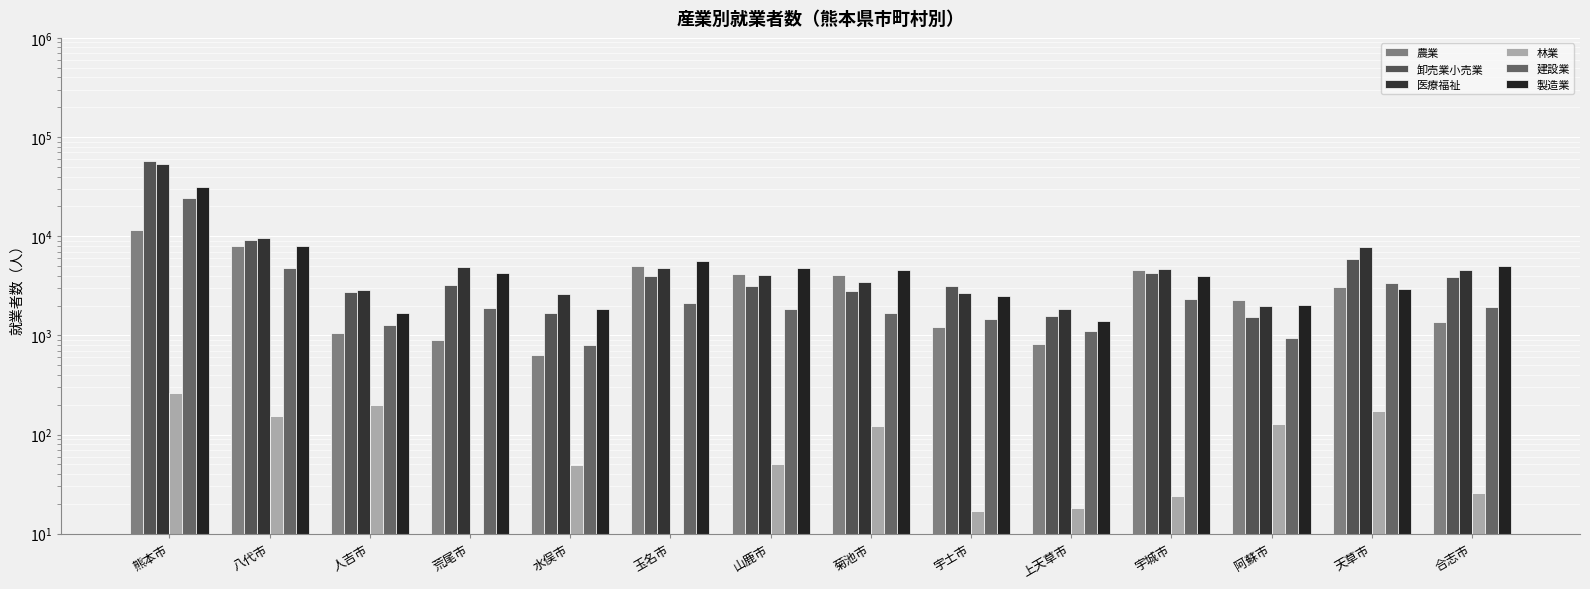

Reading left to right, list all the values displayed in this chart.

農業: 熊本市=11473	八代市=7968	人吉市=1055	荒尾市=893	水俣市=627	玉名市=4973	山鹿市=4157	菊池市=4042	宇土市=1227	上天草市=828	宇城市=4532	阿蘇市=2274	天草市=3061	合志市=1354
卸売業小売業: 熊本市=57691	八代市=9196	人吉市=2767	荒尾市=3258	水俣市=1664	玉名市=3975	山鹿市=3157	菊池市=2816	宇土市=3160	上天草市=1559	宇城市=4240	阿蘇市=1536	天草市=5890	合志市=3844
医療福祉: 熊本市=53806	八代市=9655	人吉市=2878	荒尾市=4881	水俣市=2618	玉名市=4764	山鹿市=4052	菊池市=3492	宇土市=2691	上天草市=1851	宇城市=4676	阿蘇市=1976	天草市=7876	合志市=4586
林業: 熊本市=262	八代市=153	人吉市=198	荒尾市=2	水俣市=49	玉名市=7	山鹿市=50	菊池市=123	宇土市=17	上天草市=18	宇城市=24	阿蘇市=127	天草市=171	合志市=26
建設業: 熊本市=24184	八代市=4803	人吉市=1277	荒尾市=1891	水俣市=799	玉名市=2143	山鹿市=1846	菊池市=1698	宇土市=1458	上天草市=1108	宇城市=2329	阿蘇市=950	天草市=3336	合志市=1928
製造業: 熊本市=31237	八代市=8038	人吉市=1670	荒尾市=4240	水俣市=1844	玉名市=5687	山鹿市=4749	菊池市=4523	宇土市=2508	上天草市=1389	宇城市=3979	阿蘇市=2032	天草市=2921	合志市=5020